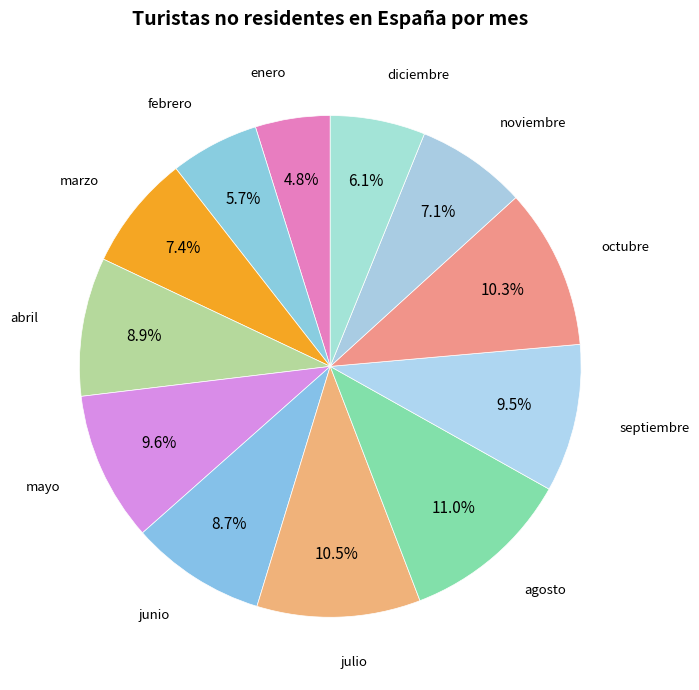

To the nearest percent, what is the difference between the largest and smallest slice percentages?

6%